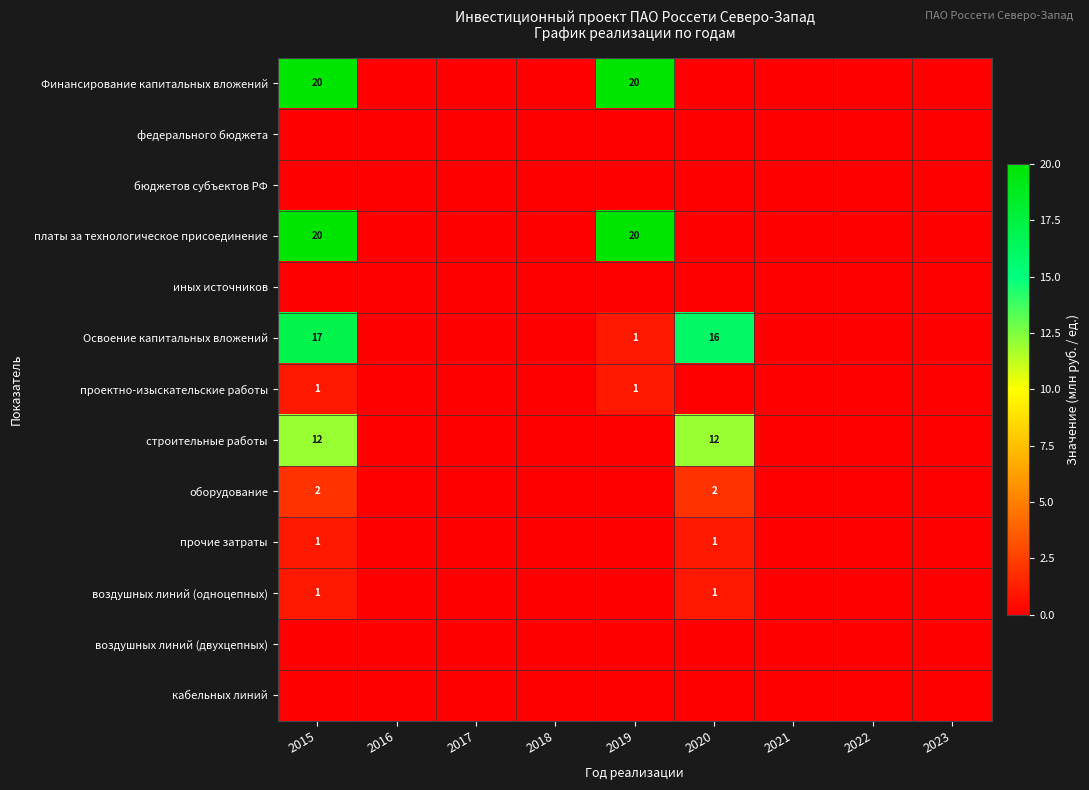

The проектно-изыскательские работы series shows 2 at 2015. True or false?

False